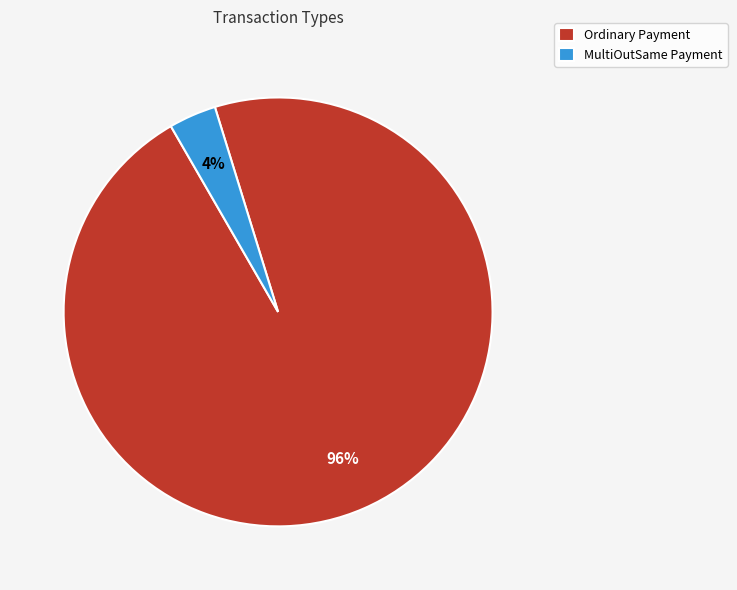

Is the sum of MultiOutSame Payment and Ordinary Payment greater than half?

Yes